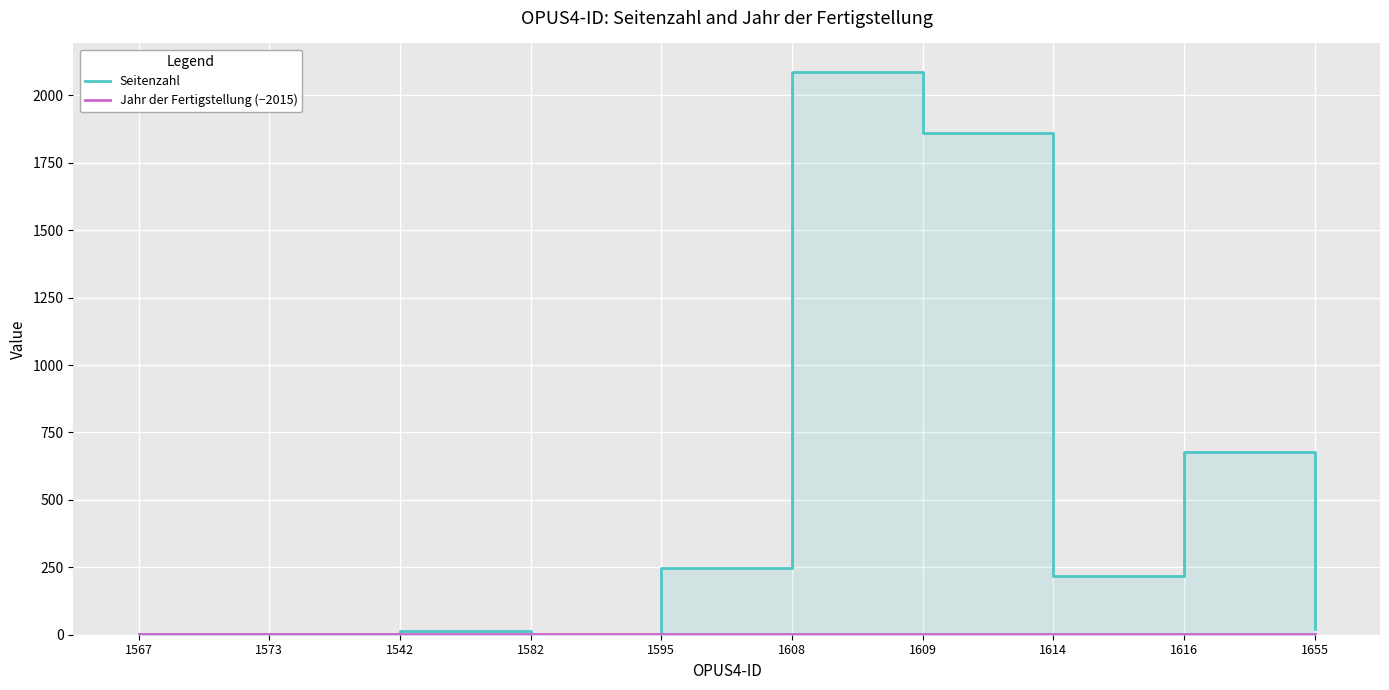

Reading left to right, transcribe all the data shown in this chart.

Seitenzahl: 3	4	13	0	246	2088	1861	218	678	22
Jahr der Fertigstellung (−2015): 1	1	1	1	1	1	1	1	1	1